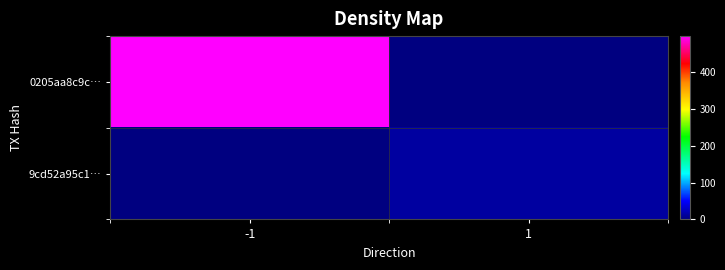

List the series in order of their peak value, highest first.

0205aa8c9c…, 9cd52a95c1…